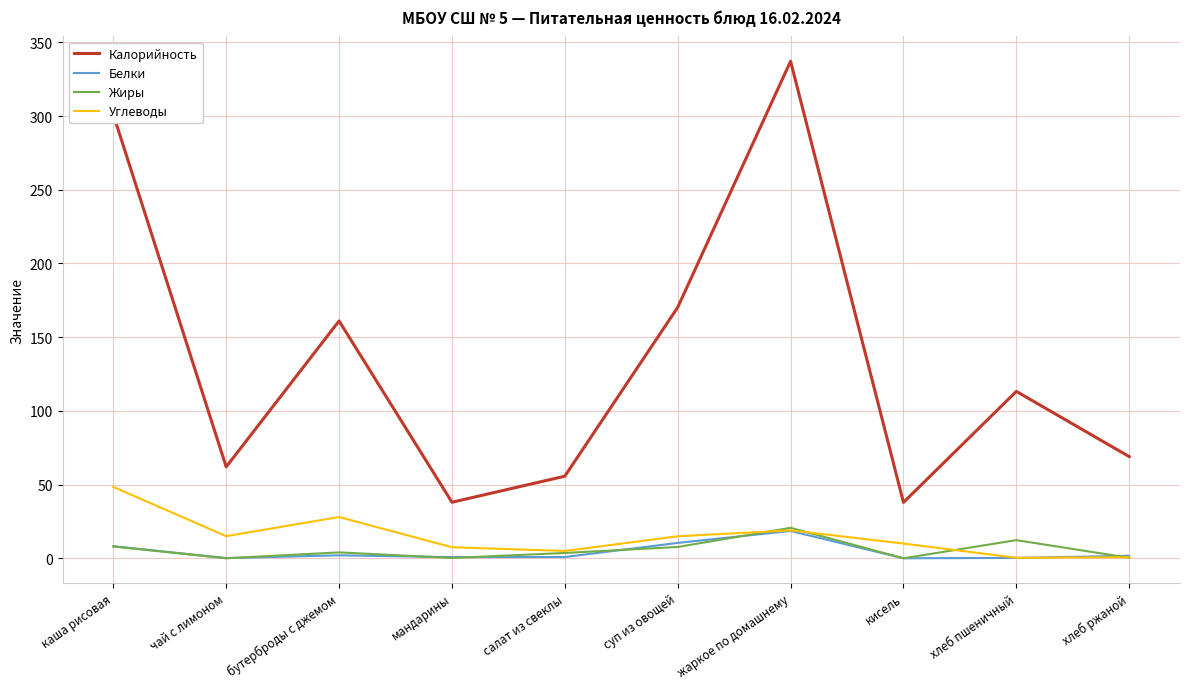

Which series has the largest total across all categories?

Калорийность